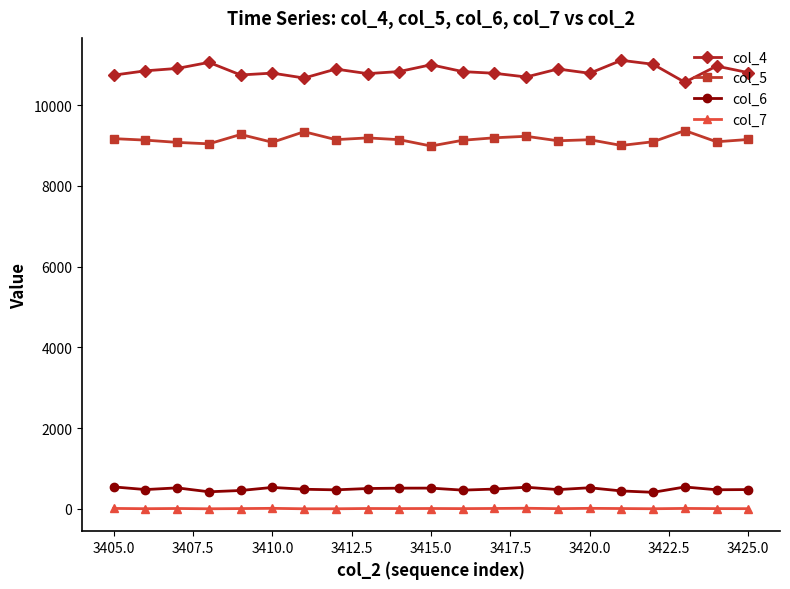

What is the greatest value displayed?

11112